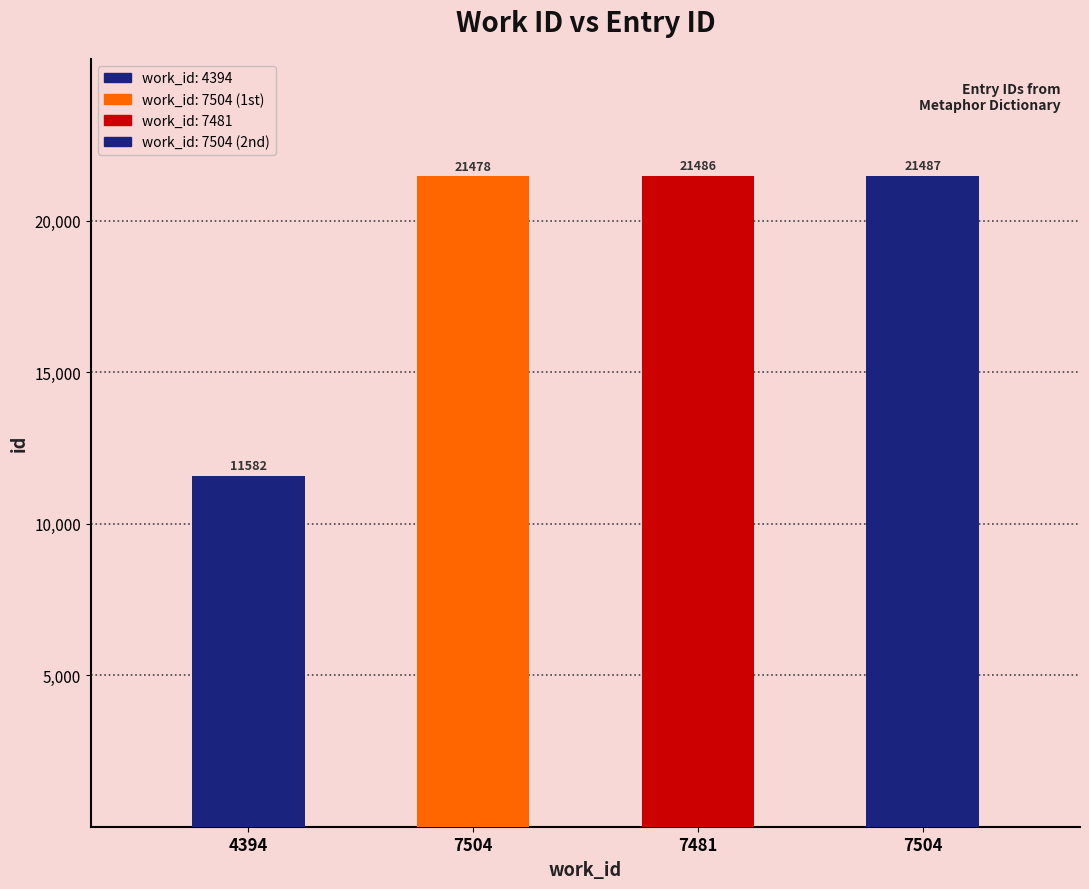

Reading left to right, extract all data points from this chart.

4394=11582	7504=21478	7481=21486	7504=21487